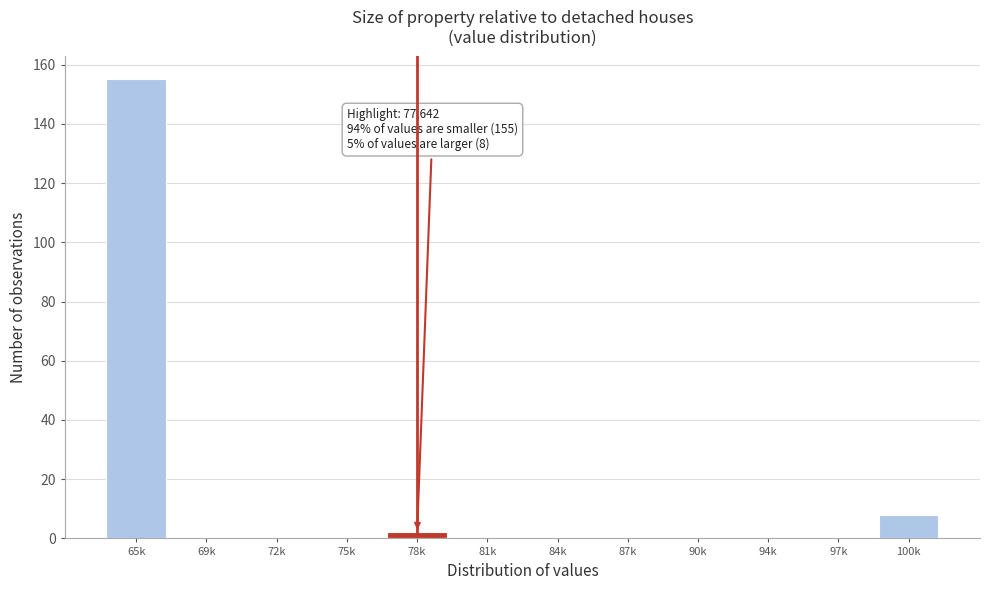

Reading right to left, list all the values displayed in this chart.

100k=8	97k=0	94k=0	90k=0	87k=0	84k=0	81k=0	78k=2	75k=0	72k=0	69k=0	65k=155